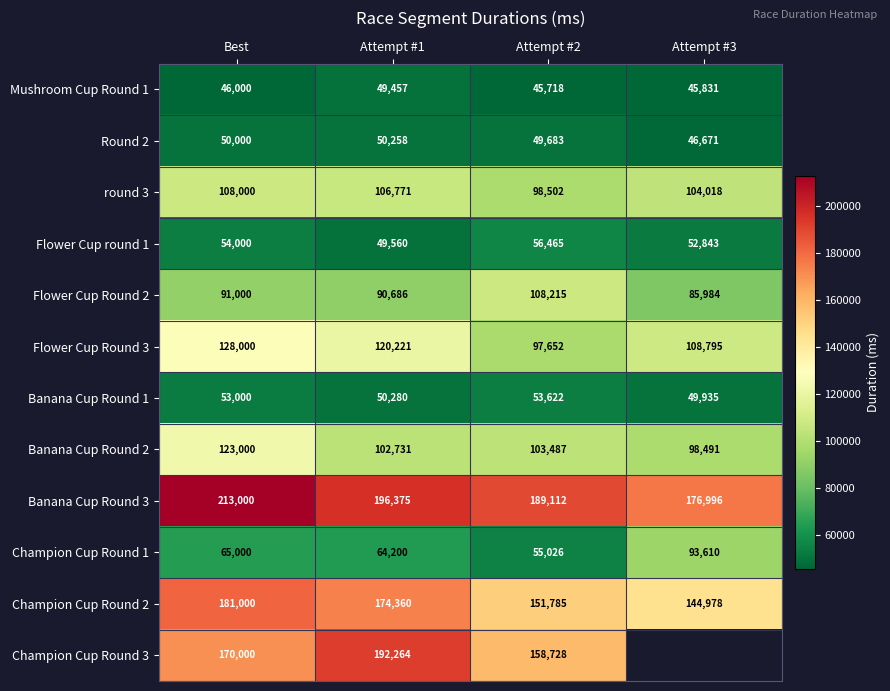

What is the total value across all series at Attempt #1?

1247163